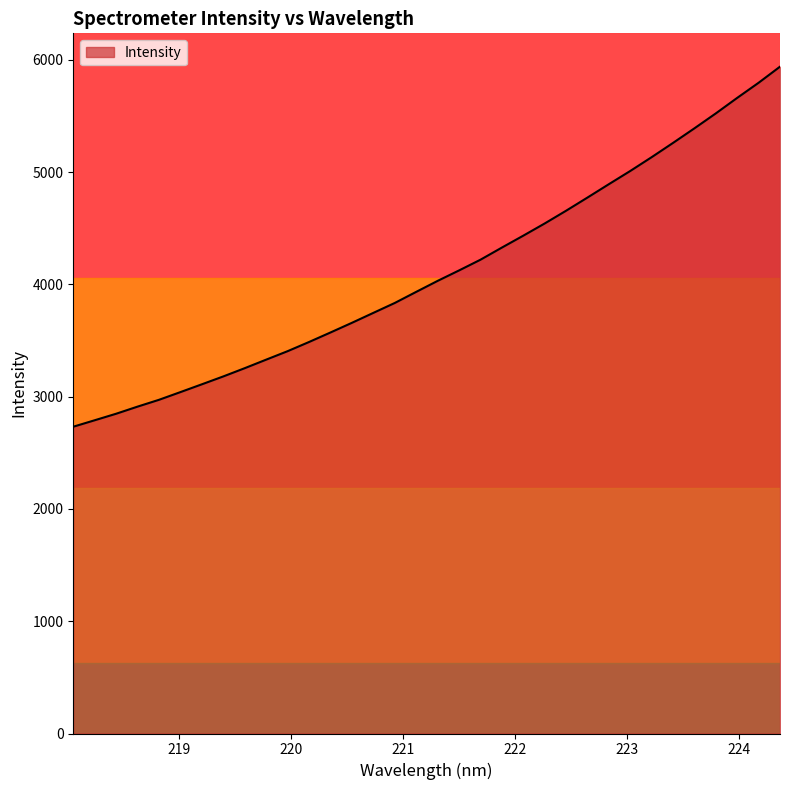

What is the difference between the maximum and minimum values?

3206.3